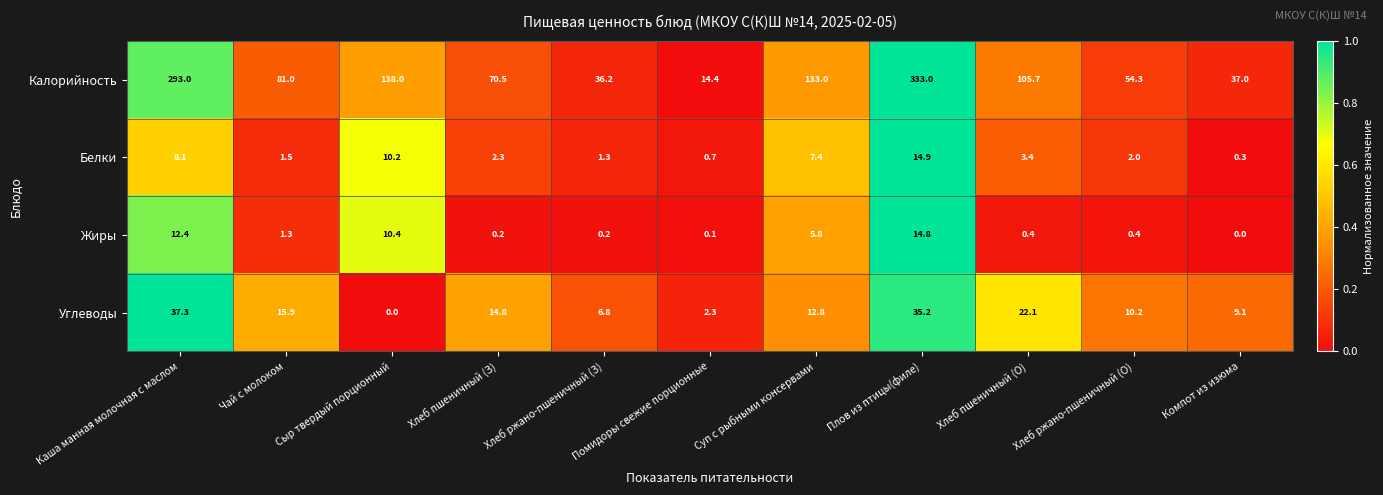

Rank the series by their maximum value, from lowest to highest.

Жиры, Белки, Углеводы, Калорийность